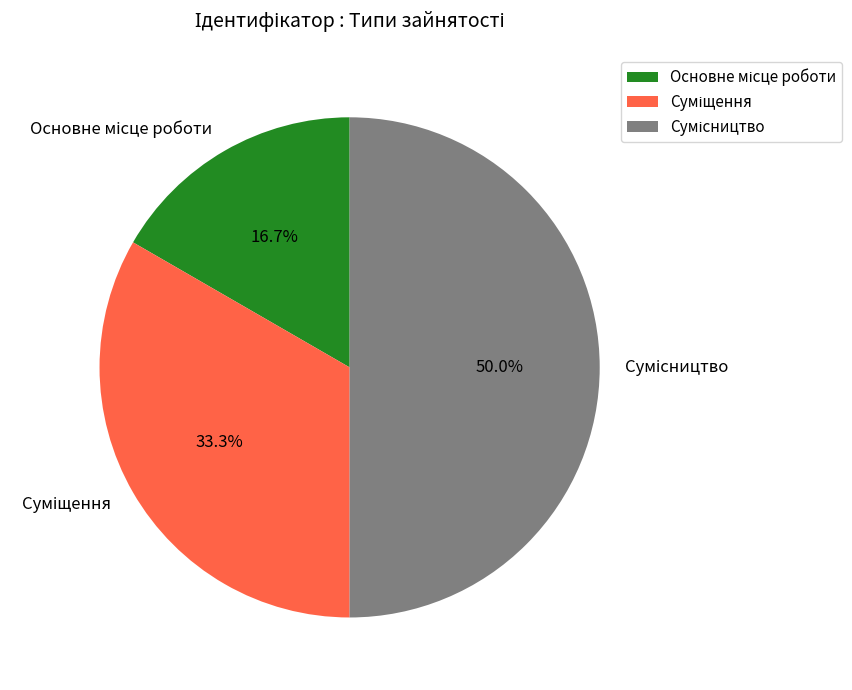

Between Сумісництво and Основне місце роботи, which is larger?

Сумісництво